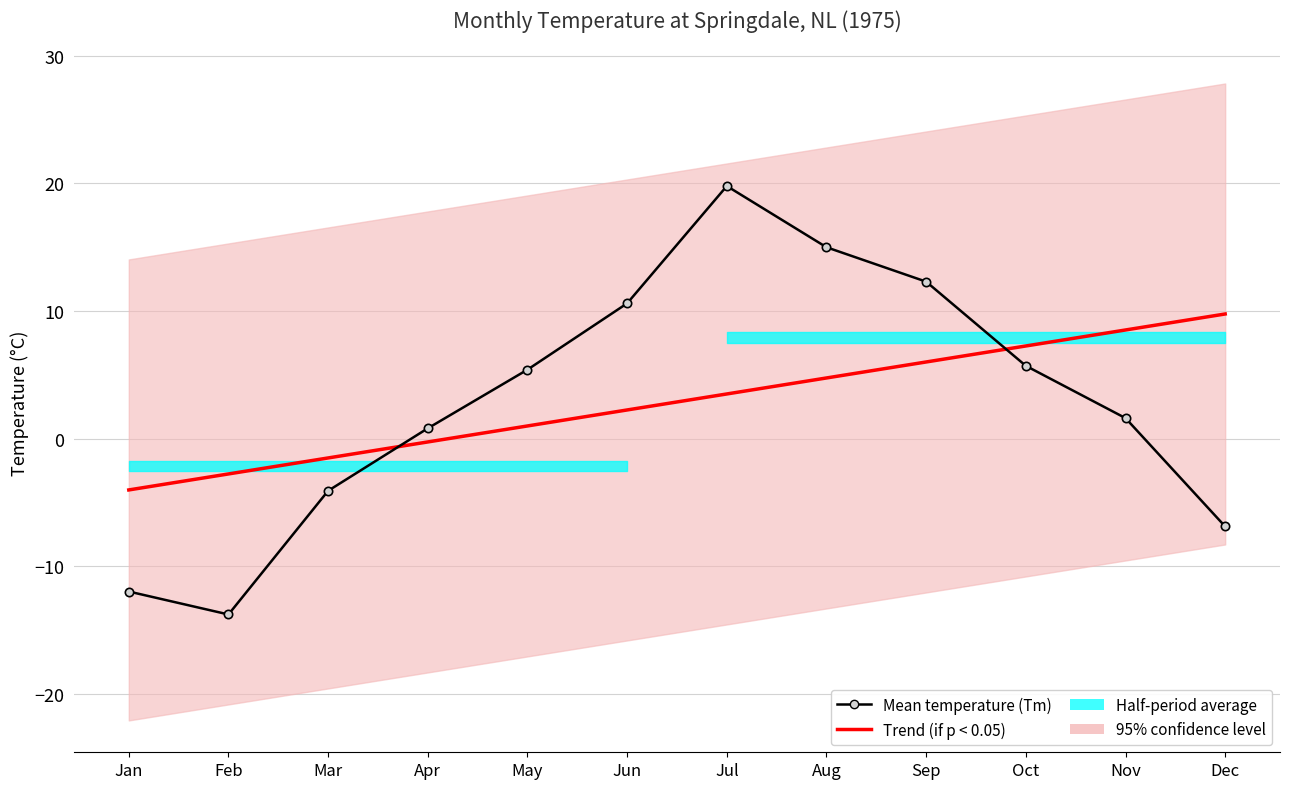

What is the sum of the Trend (if p < 0.05) values at Mar and Oct?

5.7